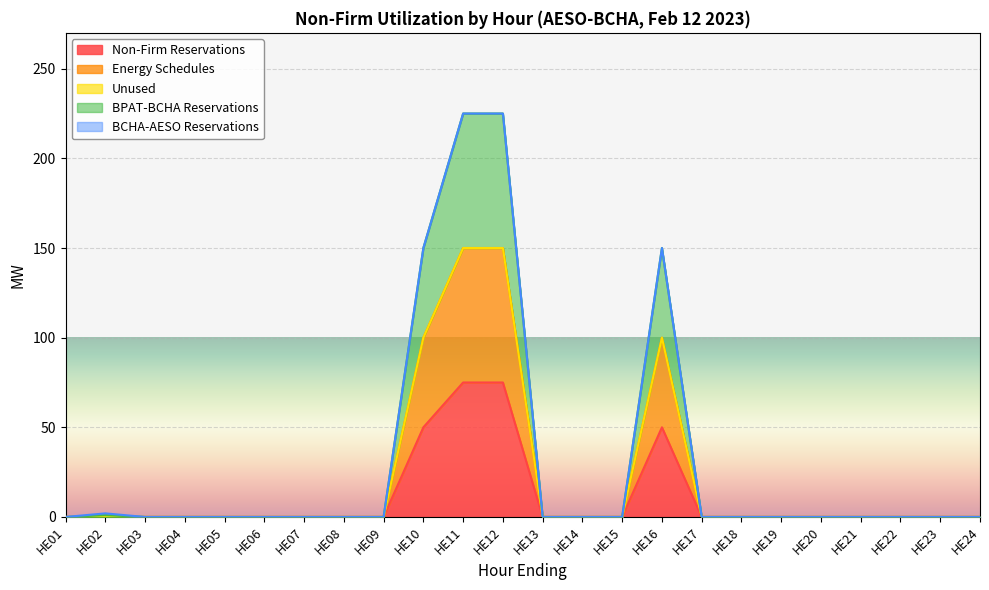

Which series has the largest range (max minus min)?

BPAT-BCHA Reservations